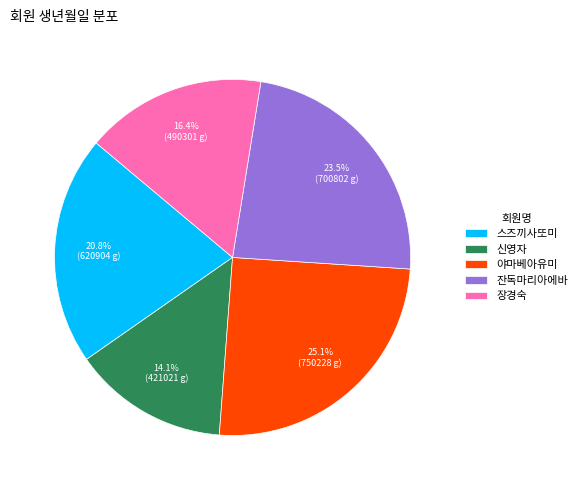

Which category has the smallest portion of the pie?

신영자